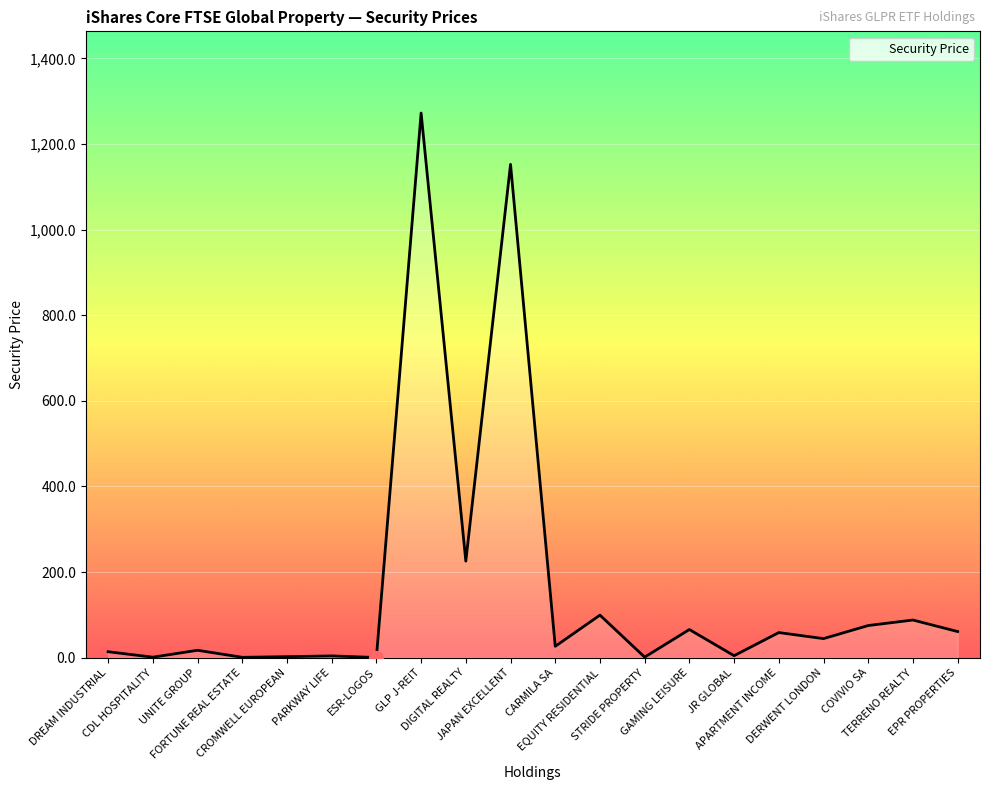

What is the greatest value displayed?

1272.6